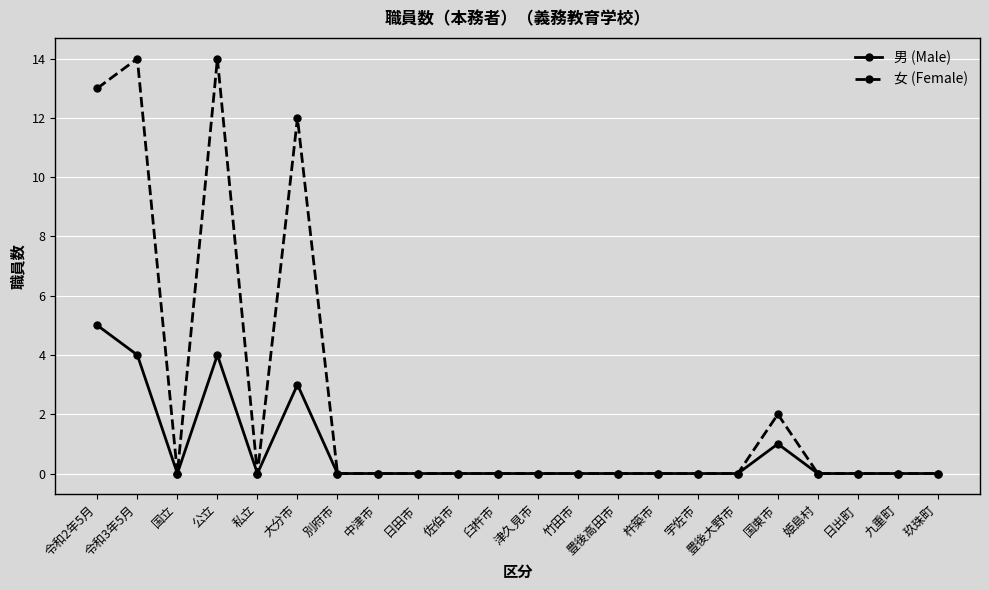

What is the label of the 20th point from the right?

国立